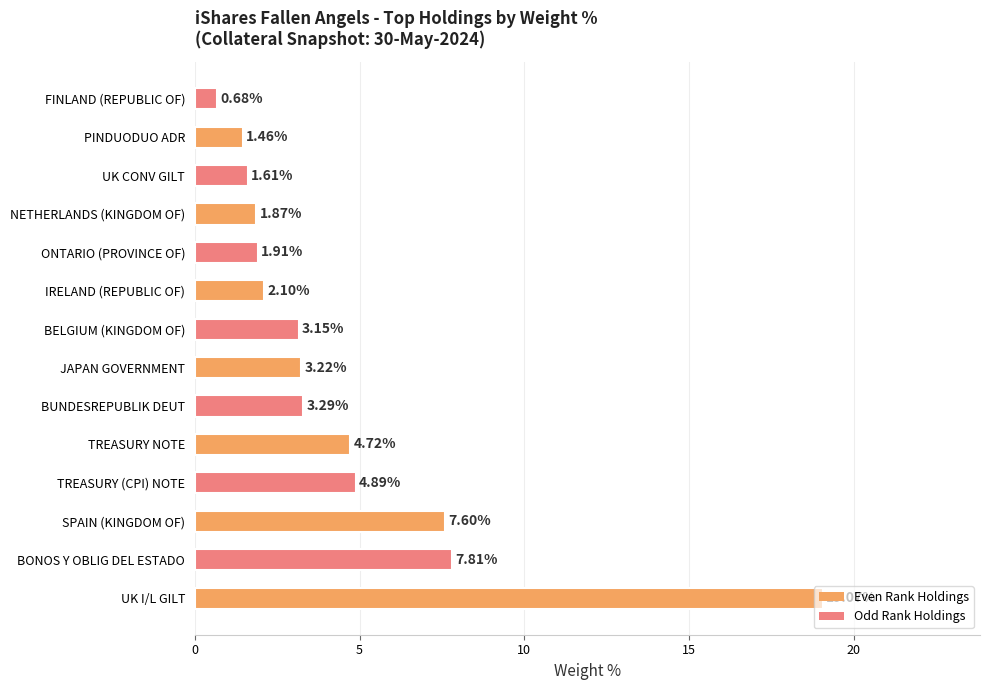

What is the sum of the values at BUNDESREPUBLIK DEUT and UK CONV GILT?

4.9